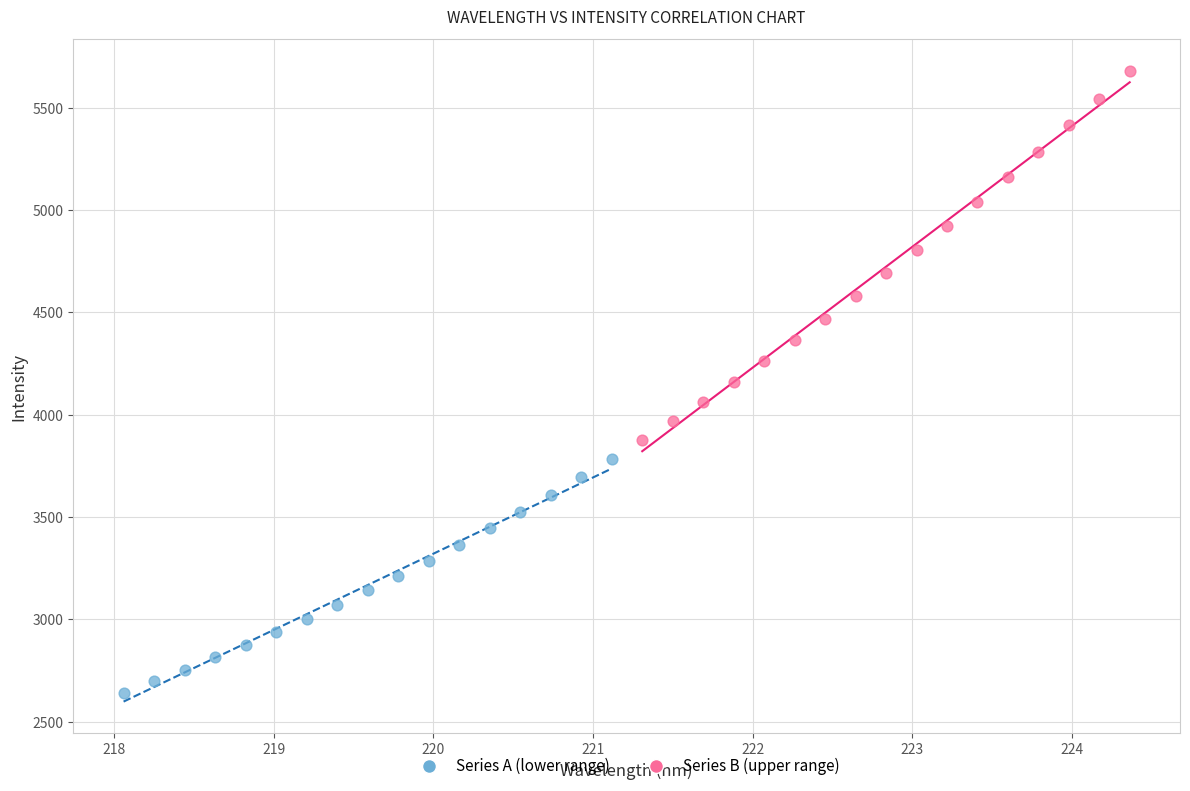

Which series has the largest Y range (max minus min)?

Series B (upper range)